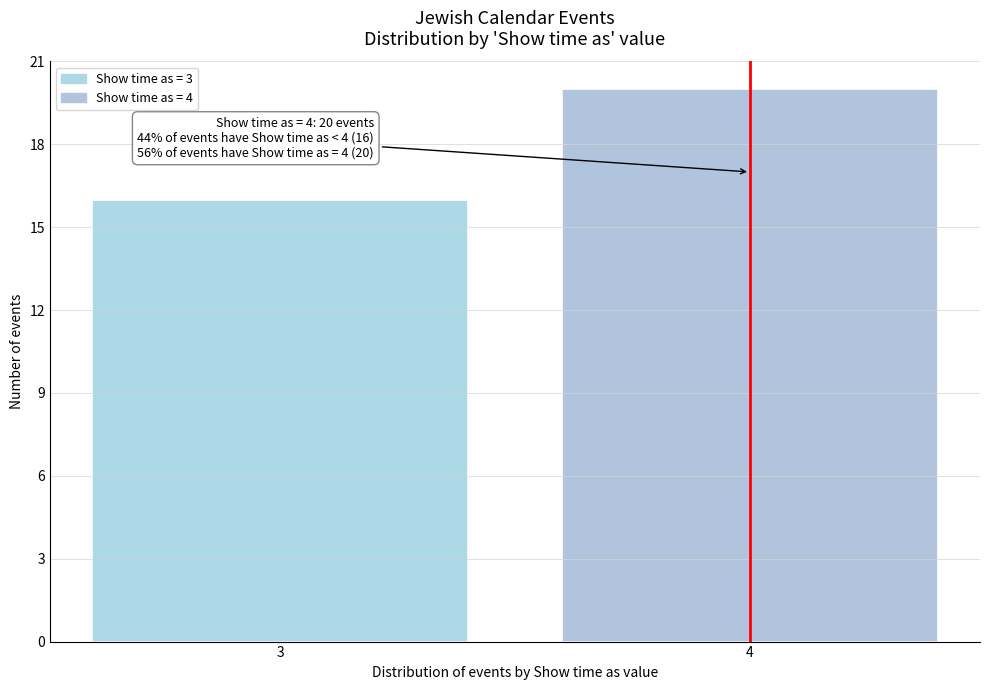

Reading left to right, what are all the values shown in this chart?

16	20